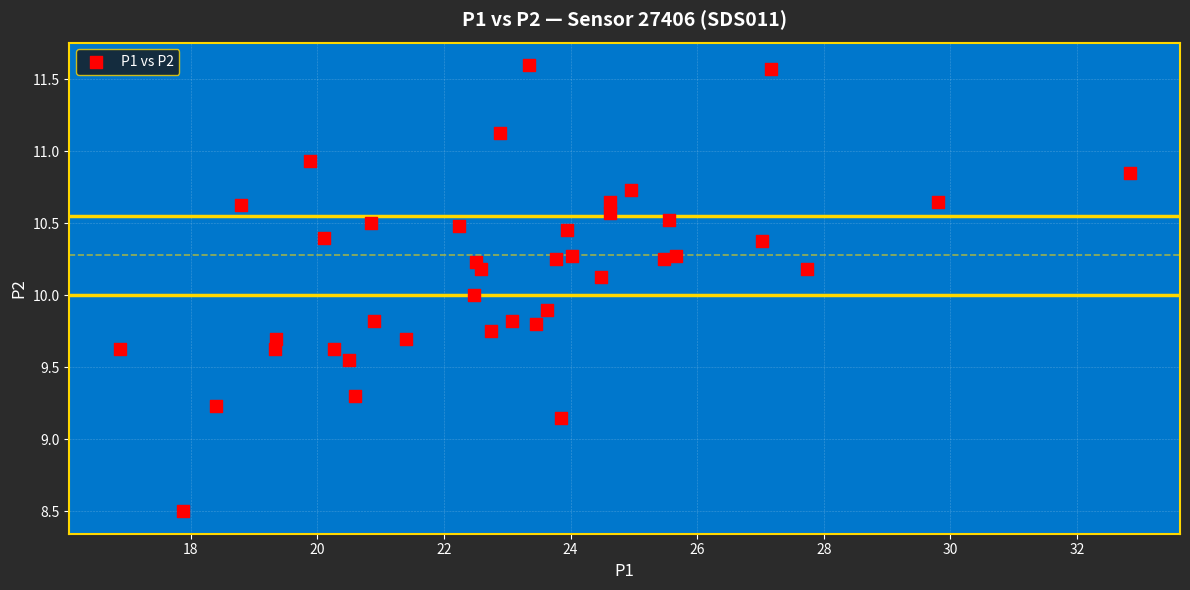

What is the range of Y values (max minus min)?

3.1